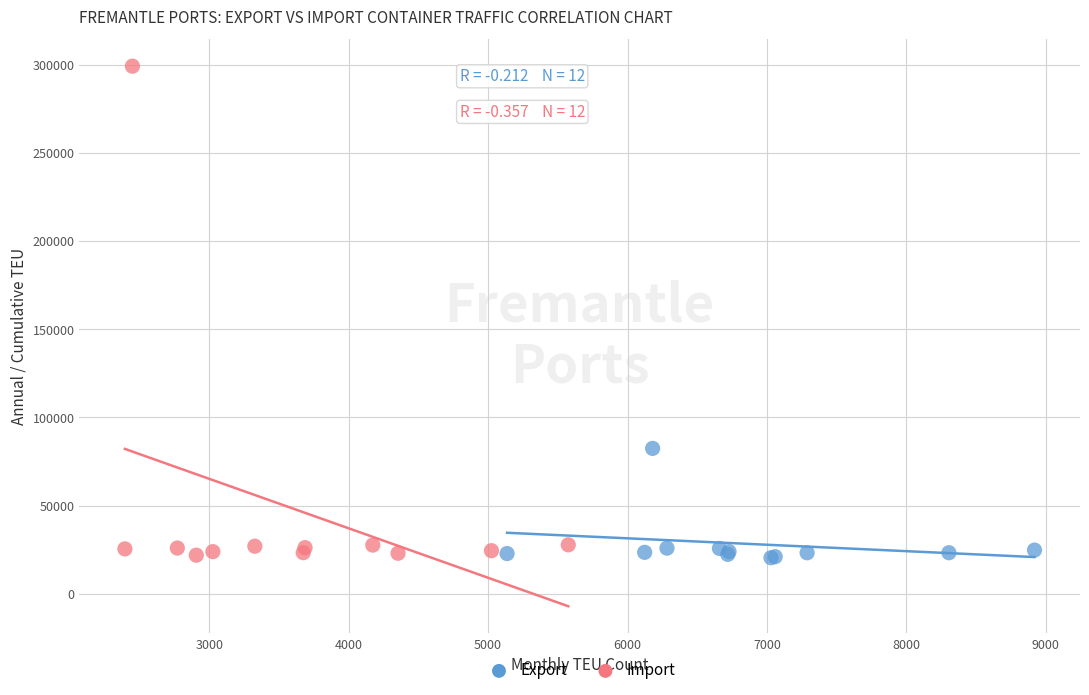

Which series has the widest spread of Y values?

Import